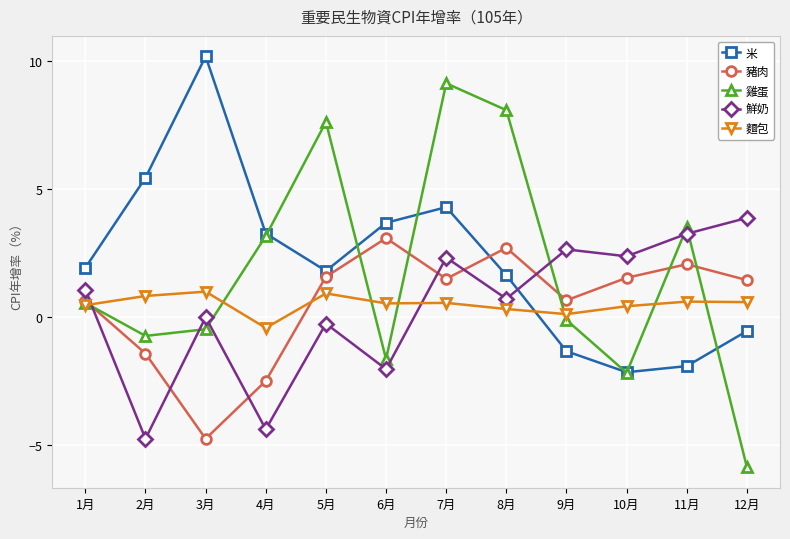

Where do 雞蛋 and 鮮奶 first cross each other?

1月 and 2月